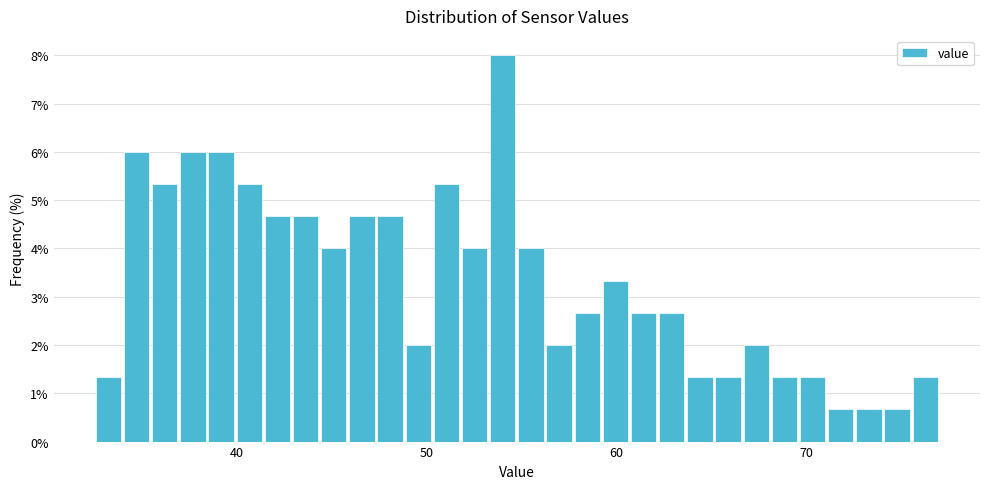

Around what value on the x-axis is the tallest bar? Give the approximate position of its centre, as read against the axis.

54